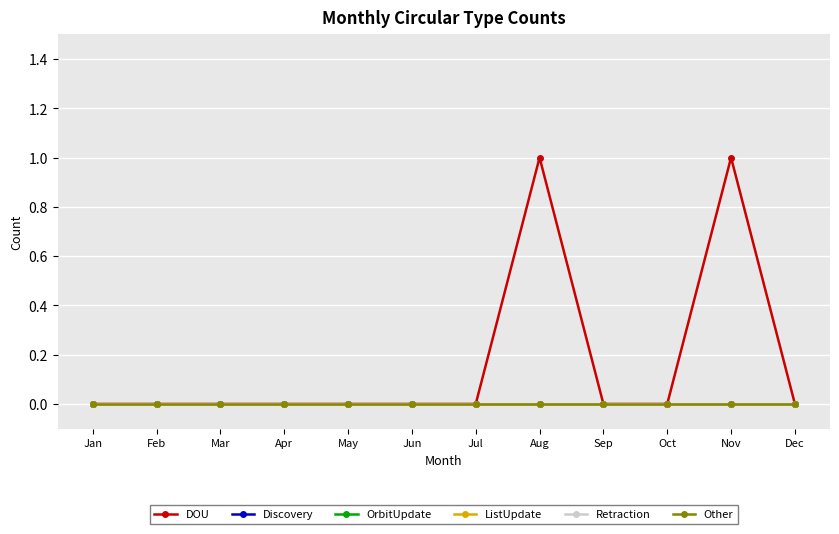

Is this an area chart (filled region under the line)?

No